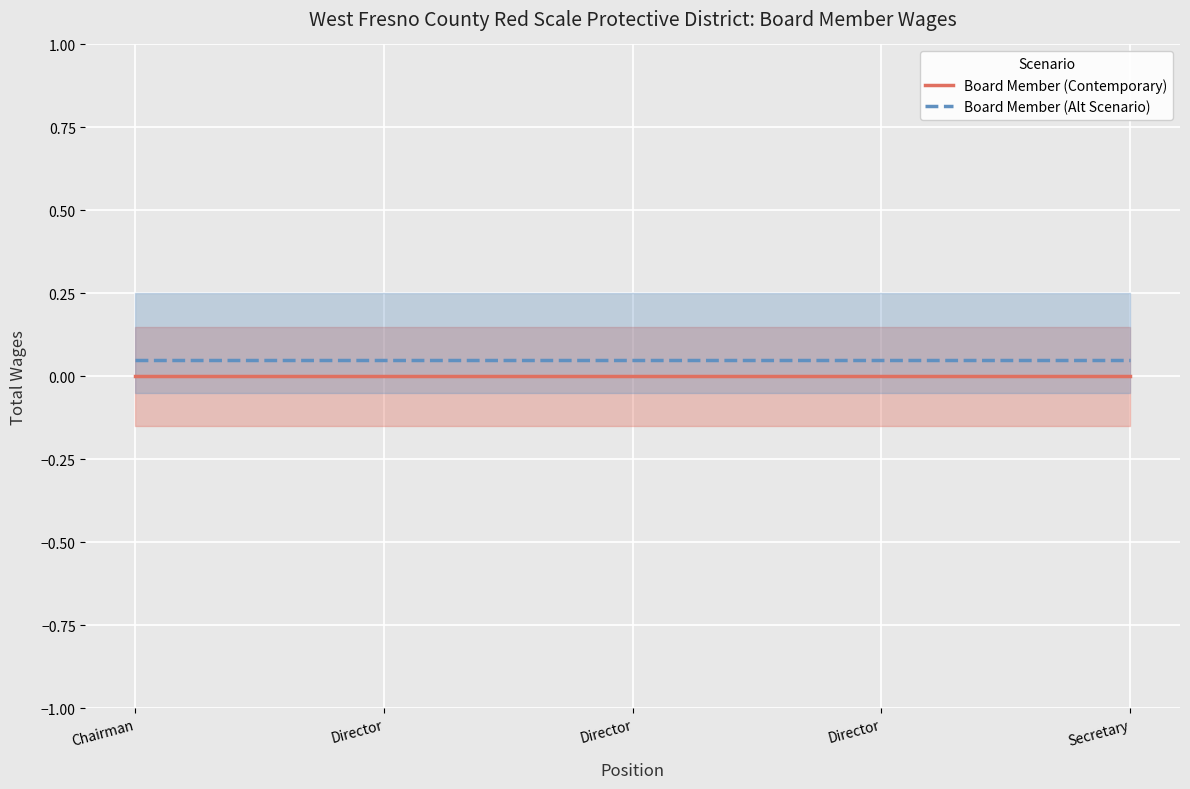

What is the average value of the Board Member (Alt Scenario) series?

0.1